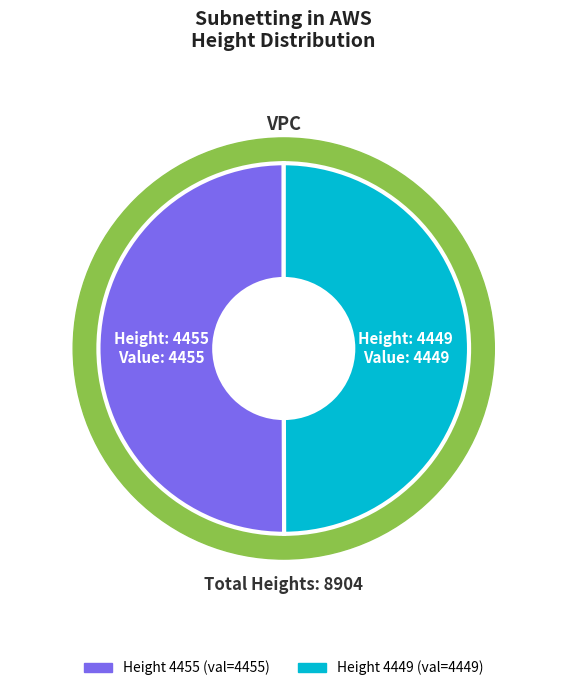

Combined, do 4449 and 4455 account for over 50%?

Yes